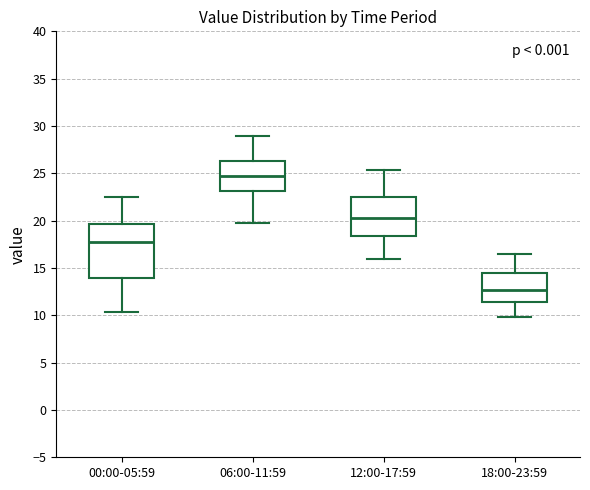

Which box is the tallest, from its lower edge to its upper edge?

00:00-05:59